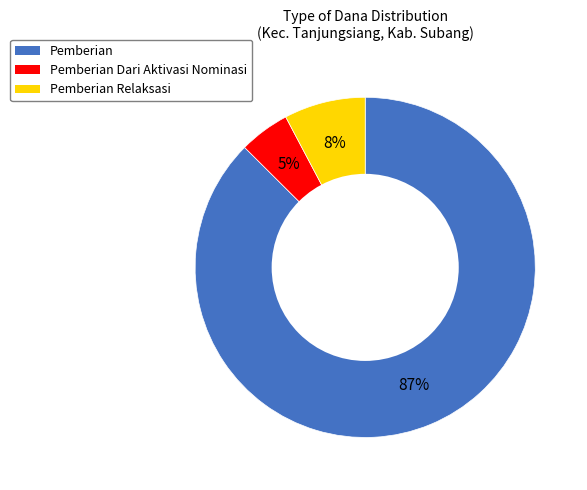

Which slice is the largest?

Pemberian